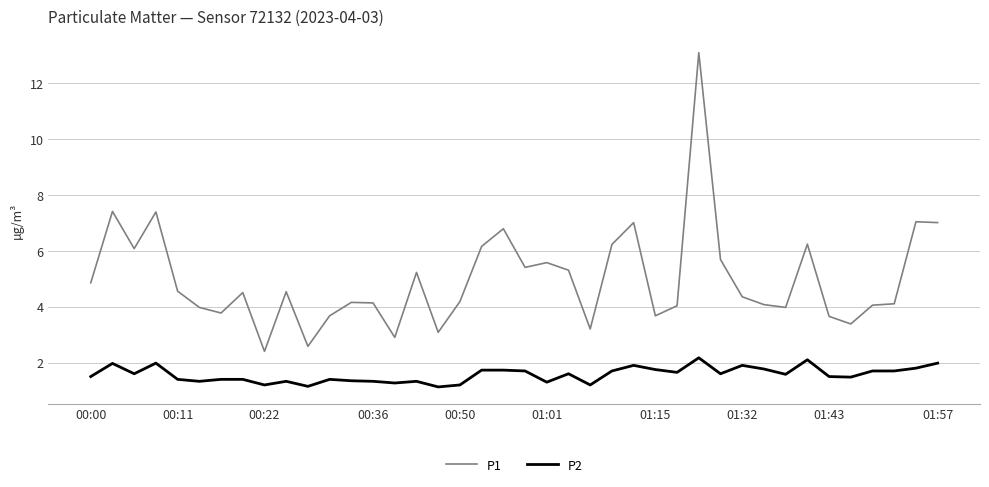

What is the sum of all P2 values?

62.8